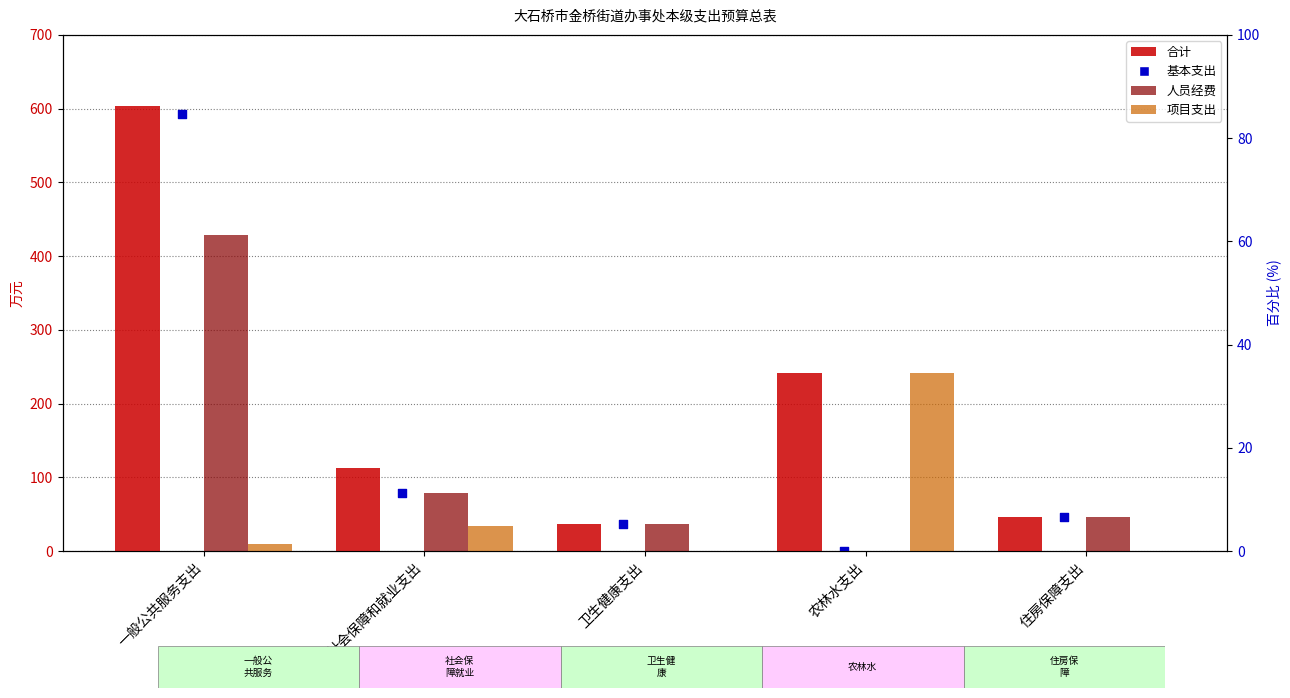

Which series reaches the minimum Y coordinate?

人员经费